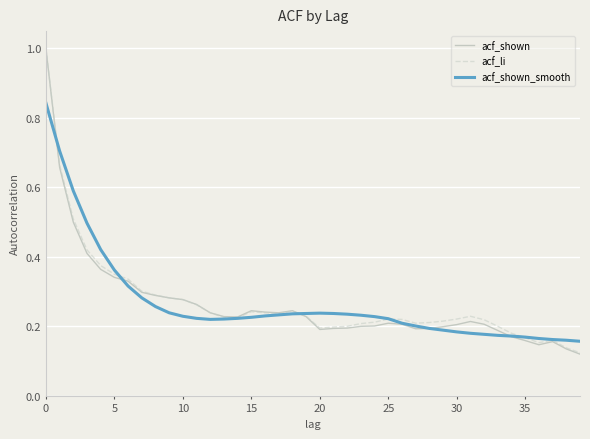

Which series has the widest spread of values?

acf_shown